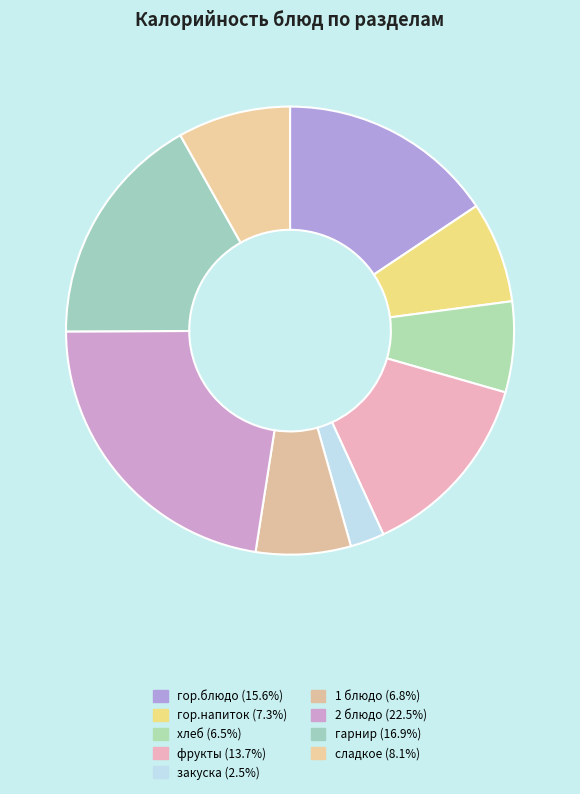

Between сладкое and гор.блюдо, which is larger?

гор.блюдо